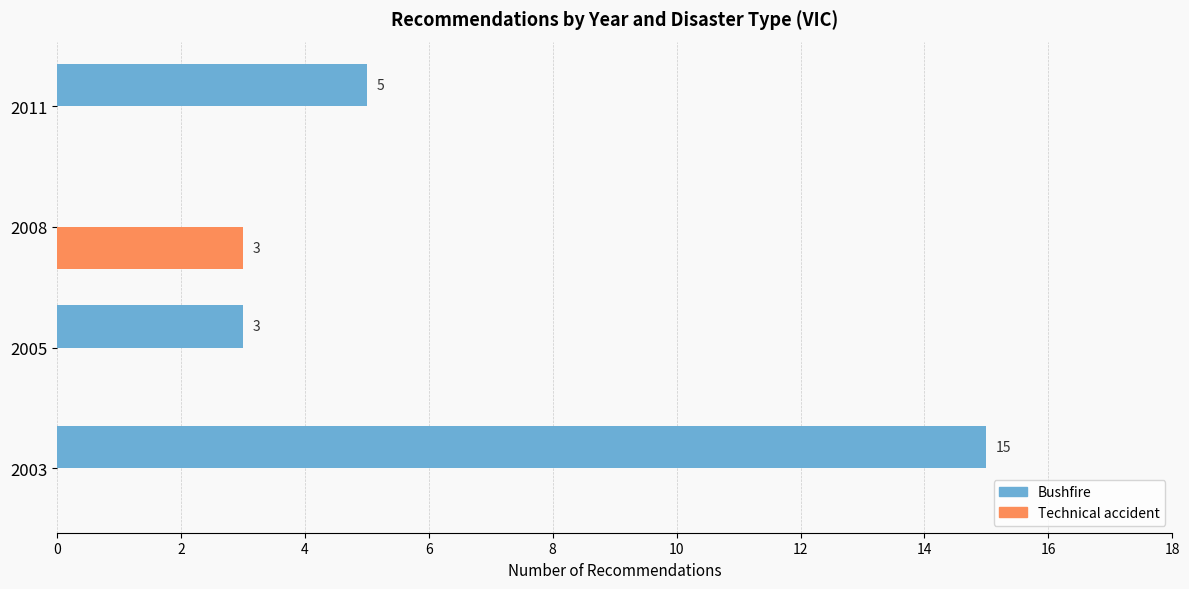

Which series has the largest total across all categories?

Bushfire